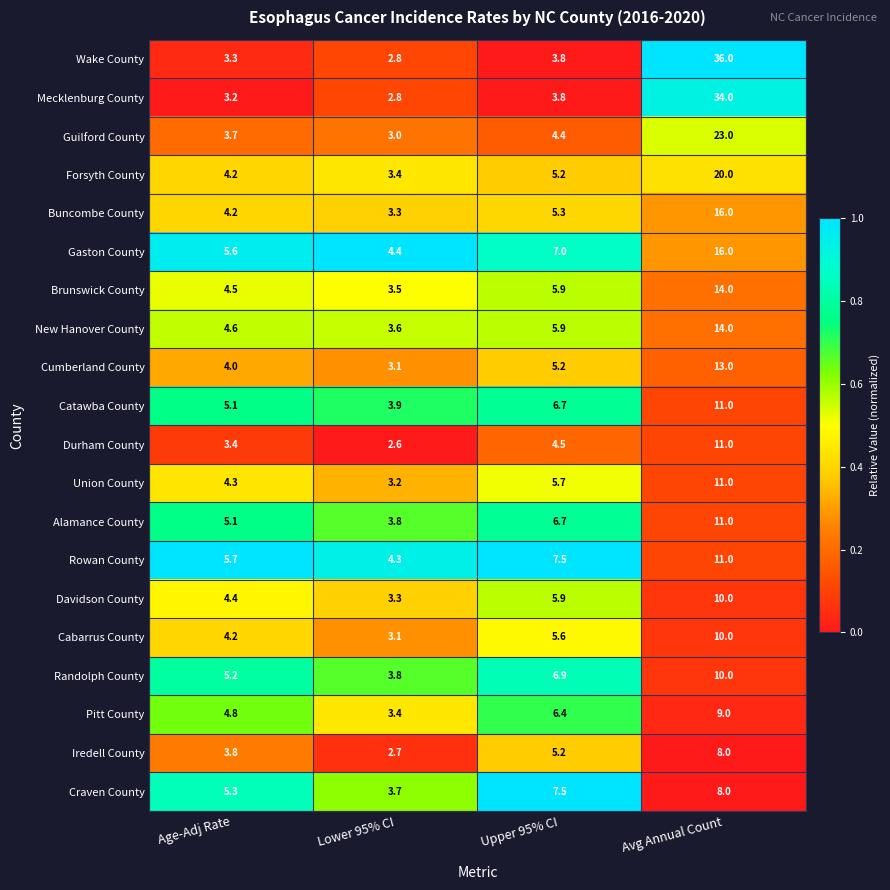

What is the difference between the maximum and minimum values in the Cumberland County series?

9.9